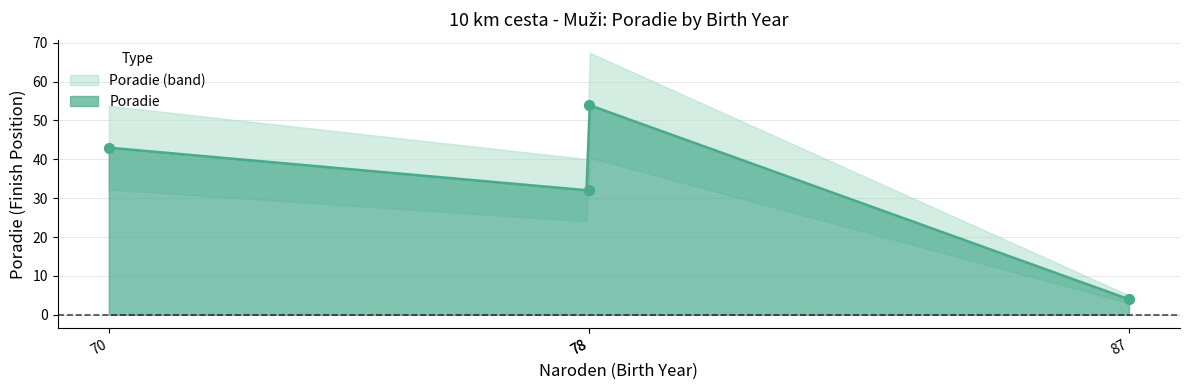

Approximately how many times larger is the value at 78 compared to 87?

13.5